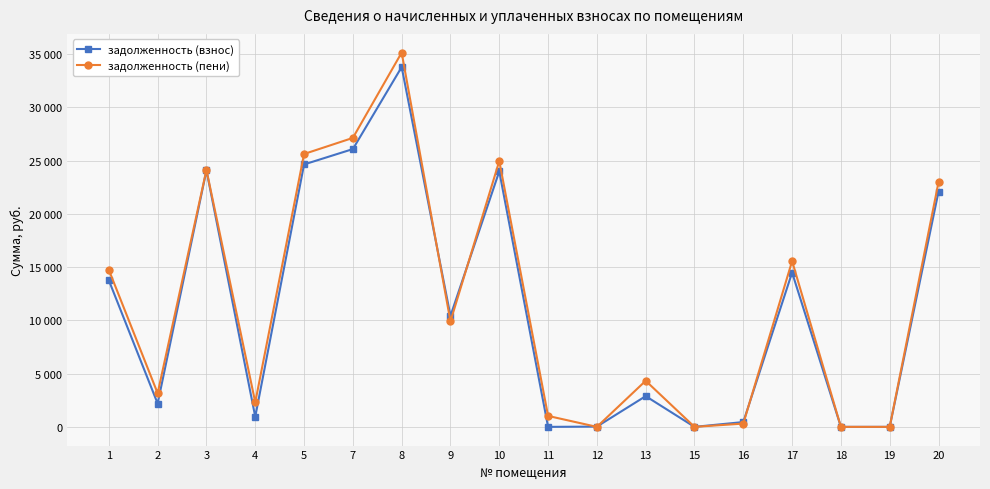

Does the chart have visible grid lines?

Yes